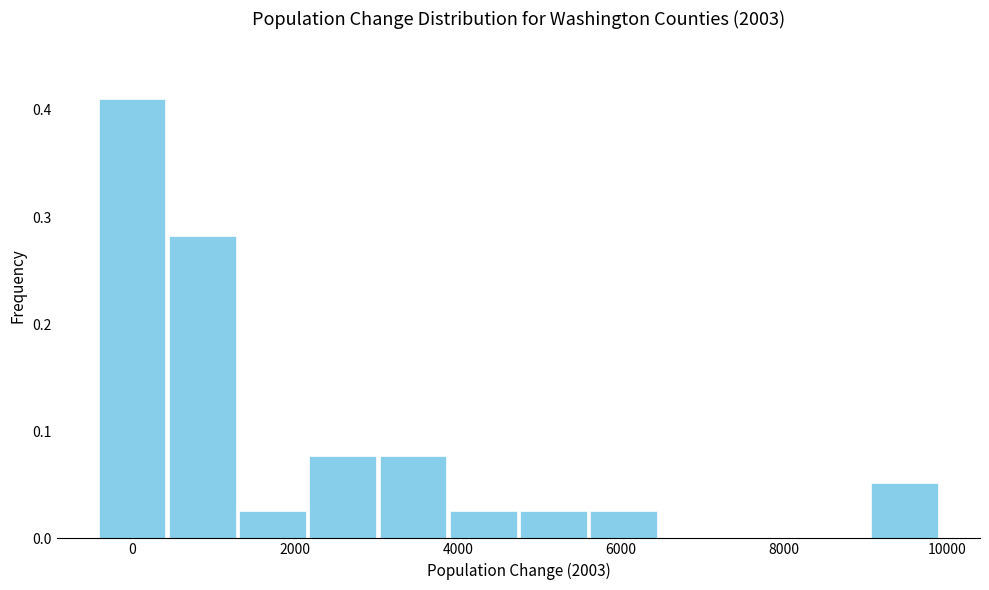

Reading left to right, transcribe this chart: for each bar, give the range it covers on the x-axis and its height. Neither the bar edges nor the heights are printed on the chart, so give them approximately, as read against the axes.

-400 to 400: 0.41
400 to 1200: 0.28
1200 to 2200: 0.03
2200 to 3000: 0.08
3000 to 3800: 0.08
3800 to 4800: 0.03
4800 to 5600: 0.03
5600 to 6400: 0.03
6400 to 7400: 0
7400 to 8200: 0
8200 to 9000: 0
9000 to 10000: 0.05